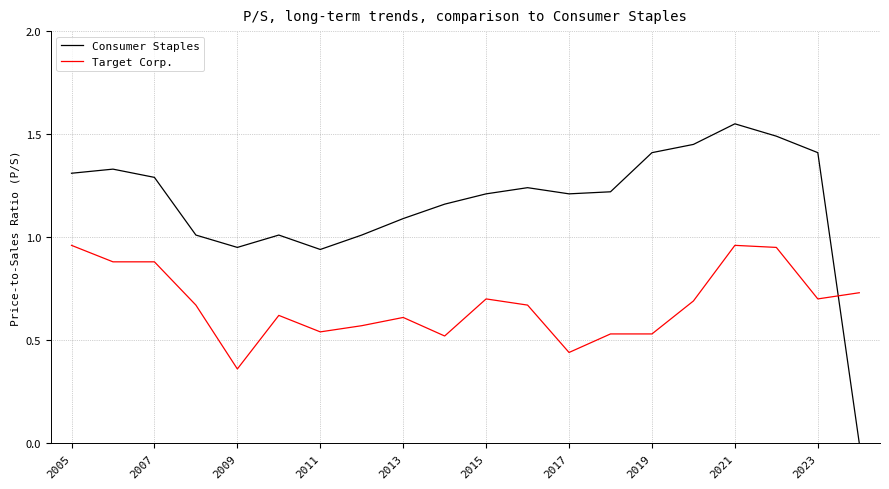

Which series has the largest total across all categories?

Consumer Staples